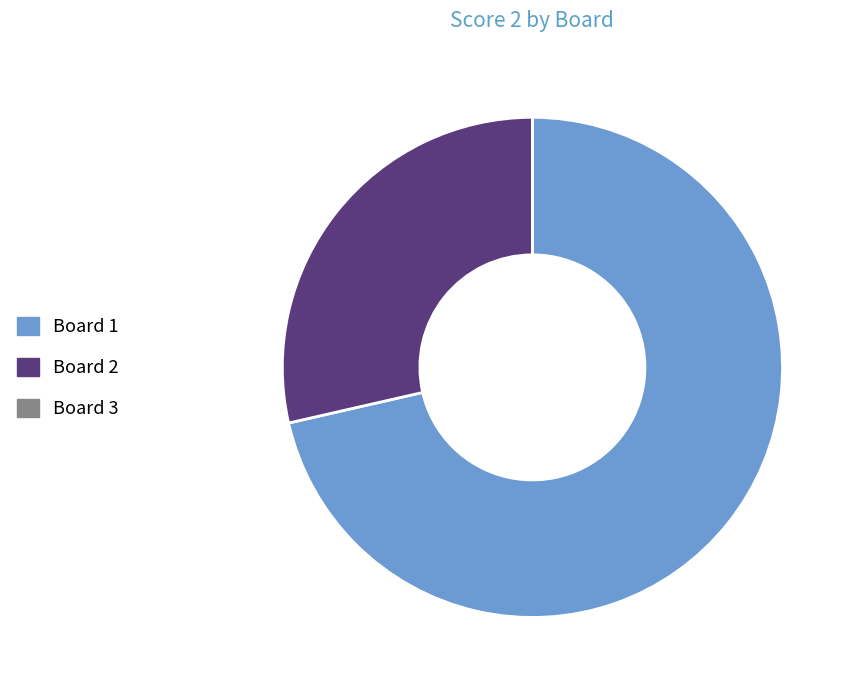

Count the number of slices in the pie.

2